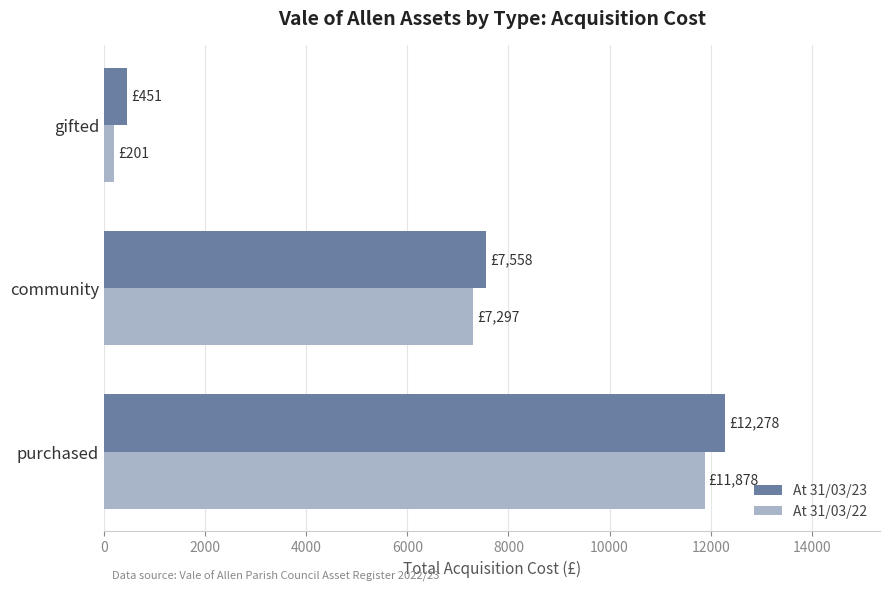

What is the sum of all At 31/03/22 values?

19376